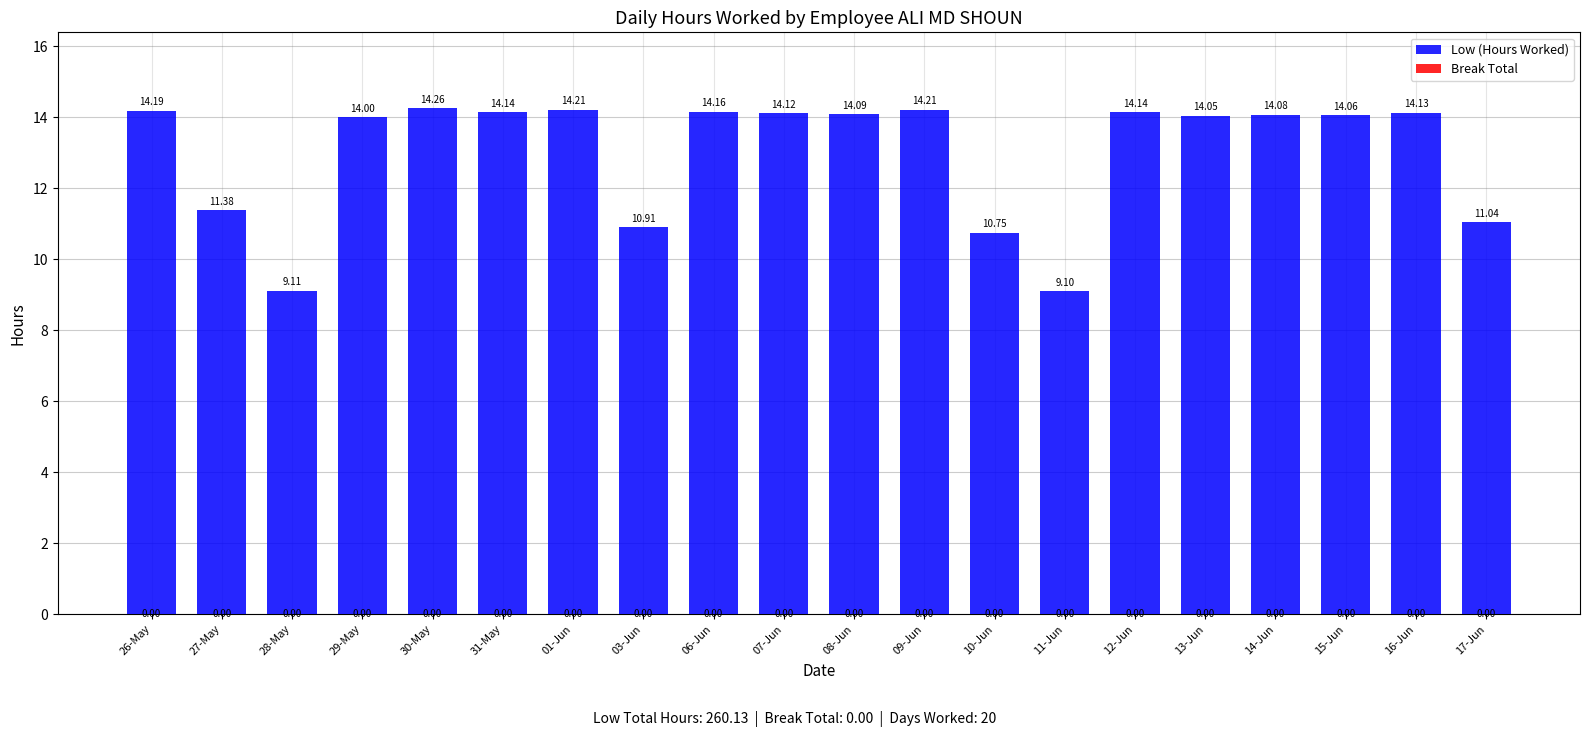

What is the change in value from 07-Jun to 09-Jun?

+0.1